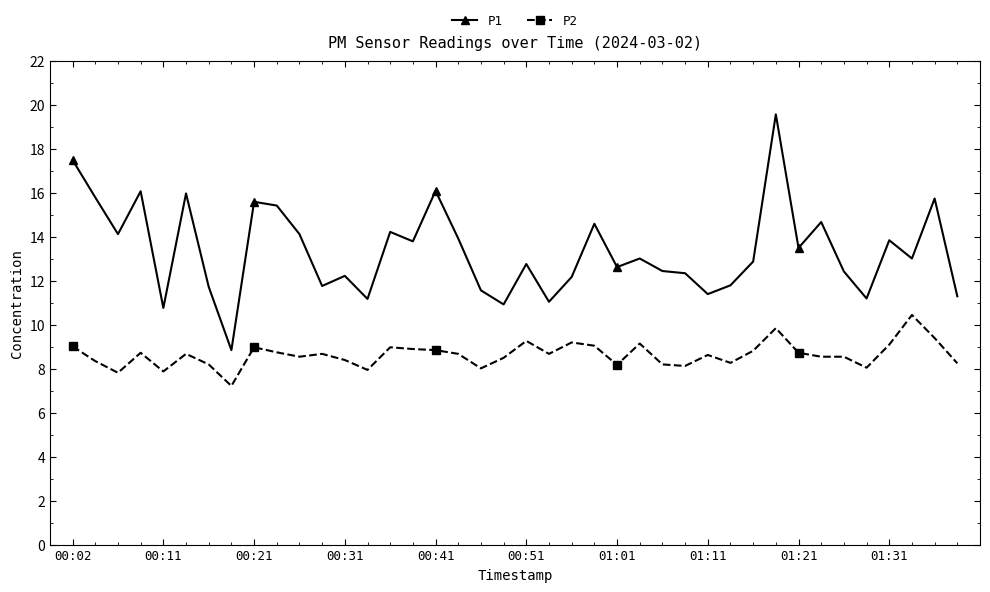

What is the value of the P1 point at the 16th from the left?

13.8